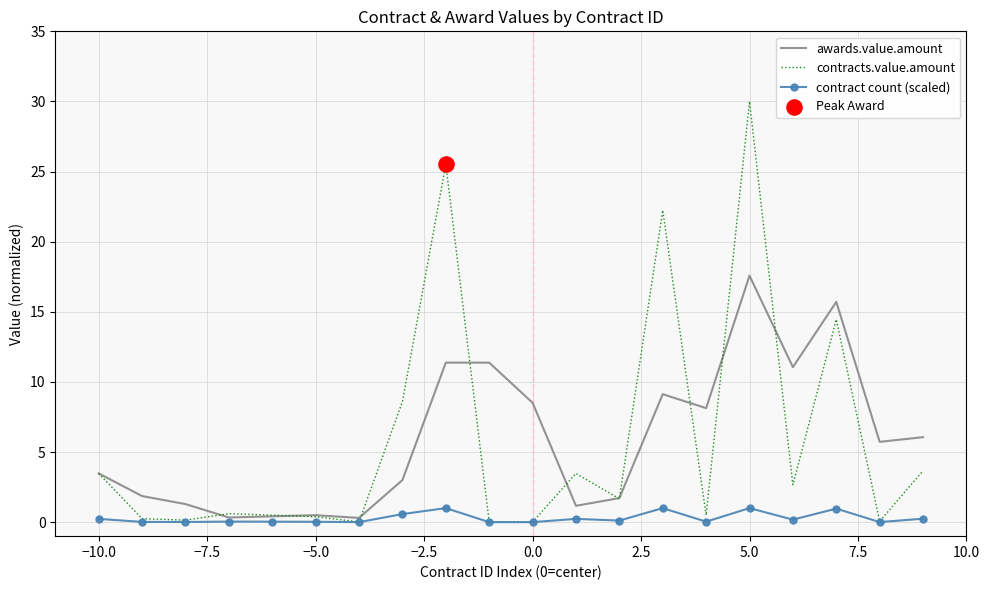

What is the highest value of the contracts.value.amount series?

30.0